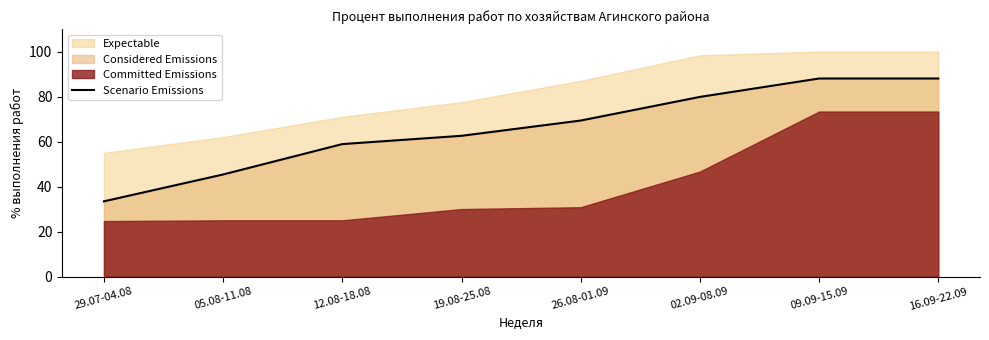

At which category does the chart reach its minimum across all series?

29.07-04.08